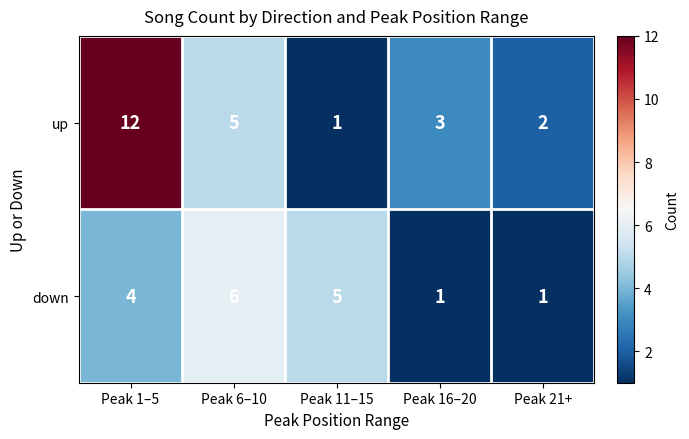

What is the greatest value displayed?

12